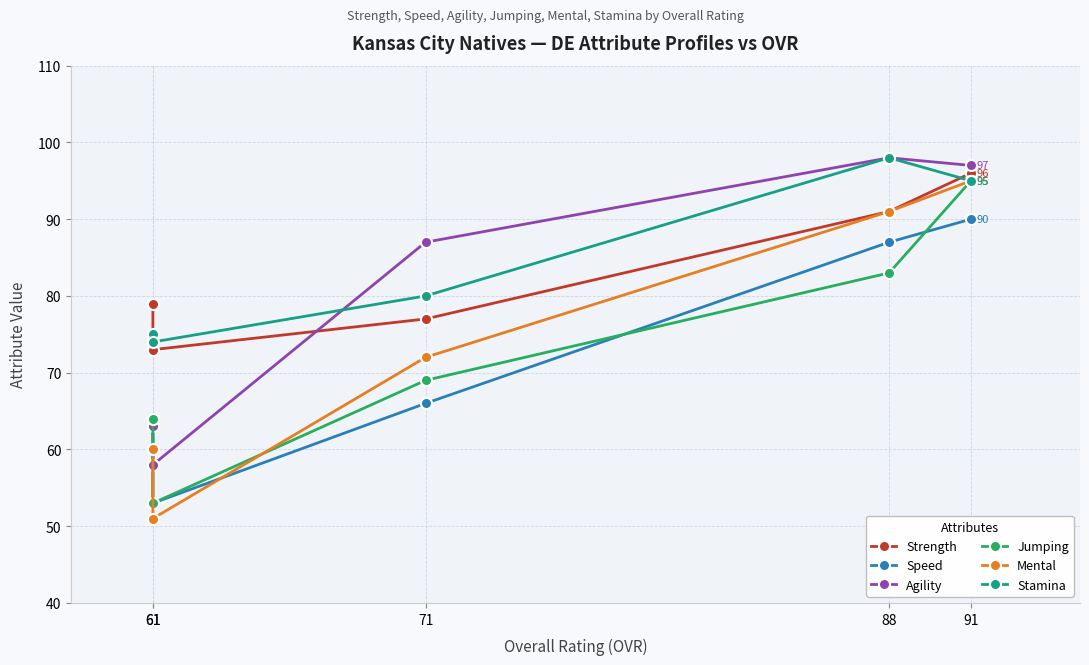

What is the spread (max minus min) of values at 88?

15